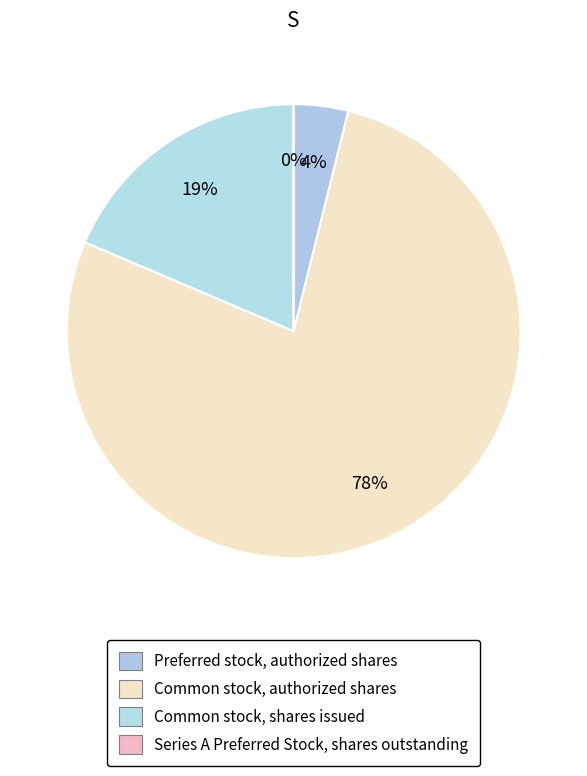

What is the largest slice in the pie chart?

Common stock, authorized shares